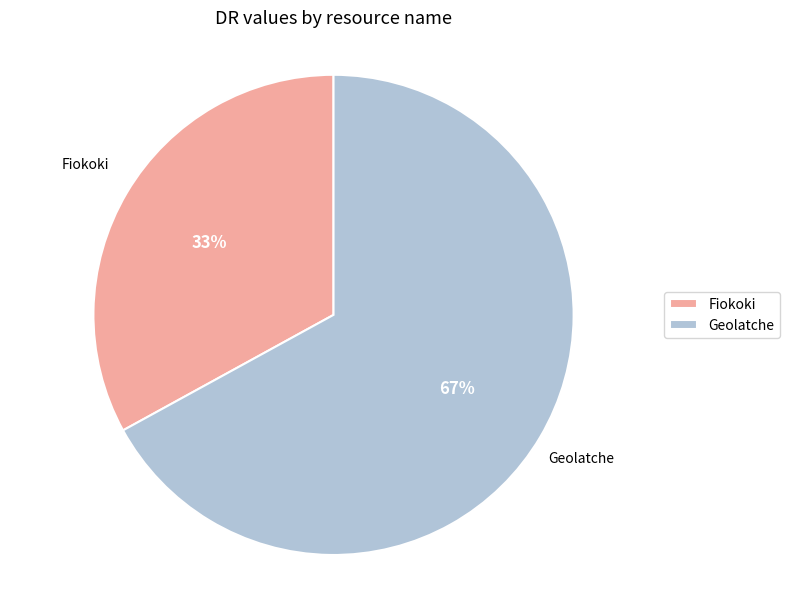

To the nearest percent, what is the combined percentage of Fiokoki and Geolatche?

100%